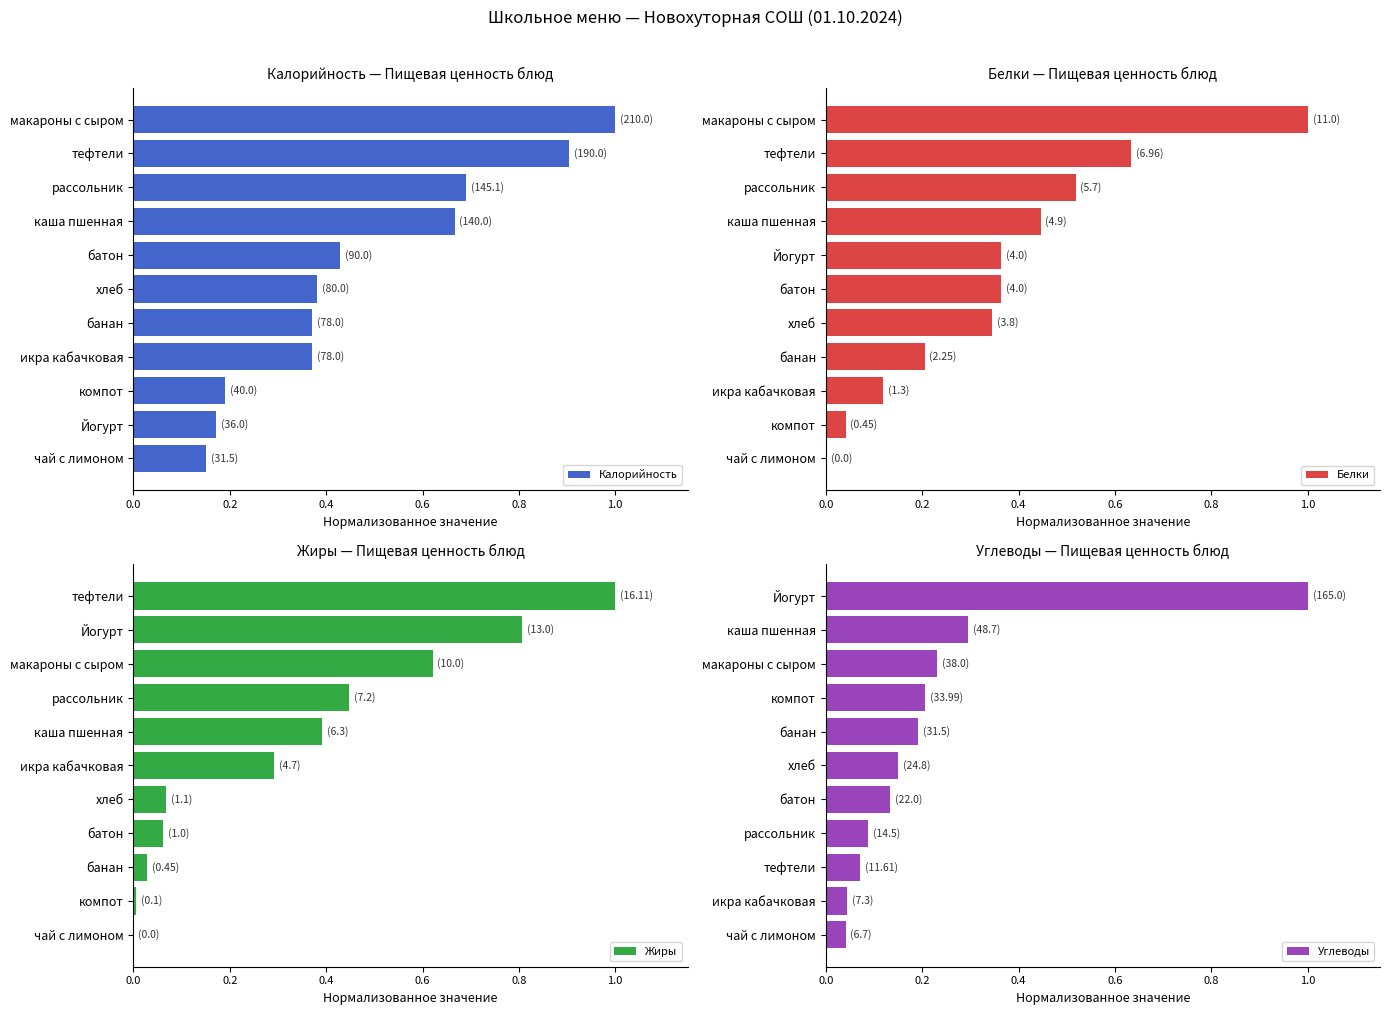

True or false: Жиры has a value of 1.0 at макароны с сыром.

False